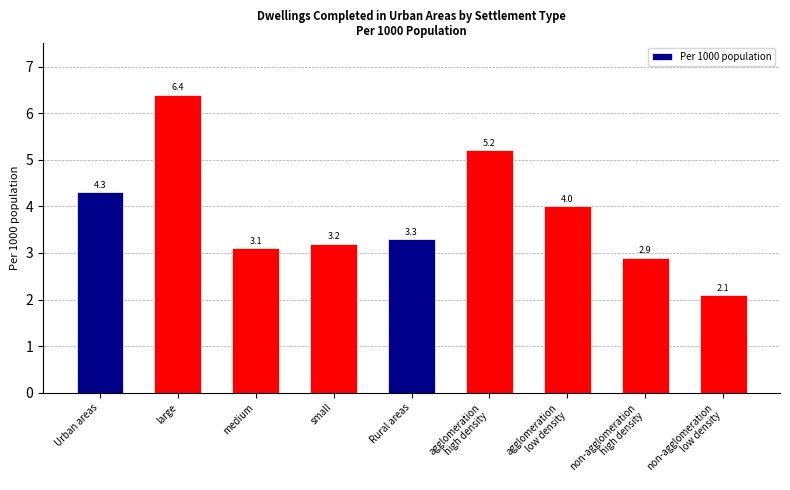

How many bars are there in total?

9